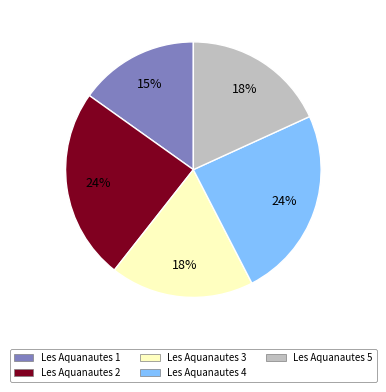

Is it true that Les Aquanautes 5 is 28% of the pie?

False